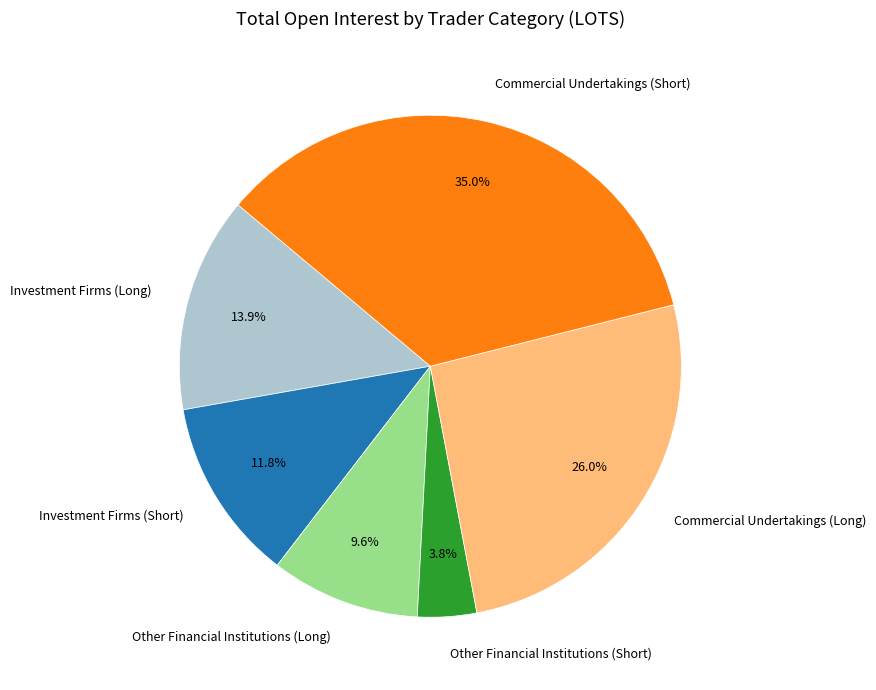

The Investment Firms (Short) slice represents 12% of the pie. True or false?

True